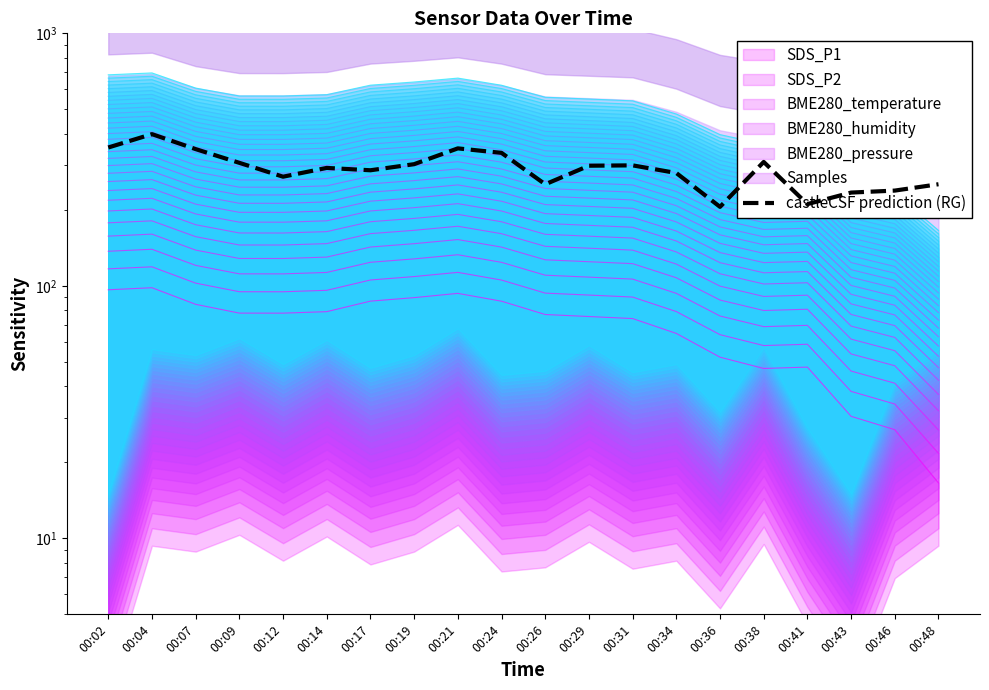

List the labels in order of value, smallest first.

00:36, 00:41, 00:43, 00:46, 00:26, 00:48, 00:12, 00:34, 00:17, 00:14, 00:29, 00:31, 00:19, 00:09, 00:38, 00:24, 00:07, 00:21, 00:02, 00:04